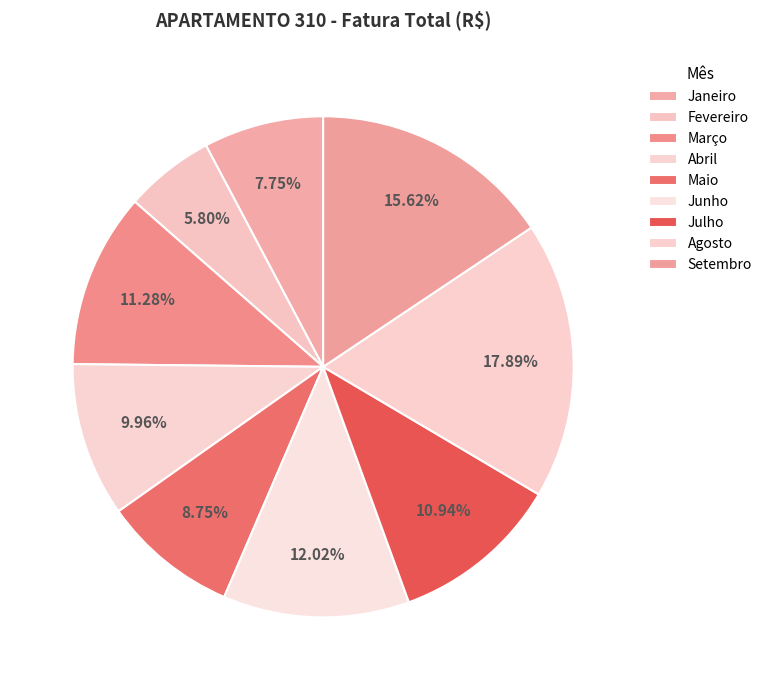

The Agosto slice represents 18% of the pie. True or false?

True